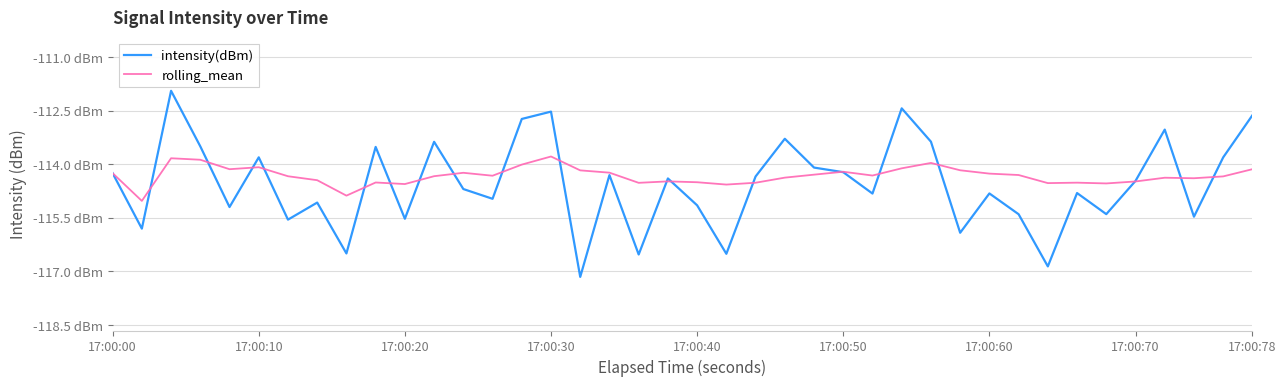

What are all the series names shown in the legend?

intensity(dBm), rolling_mean